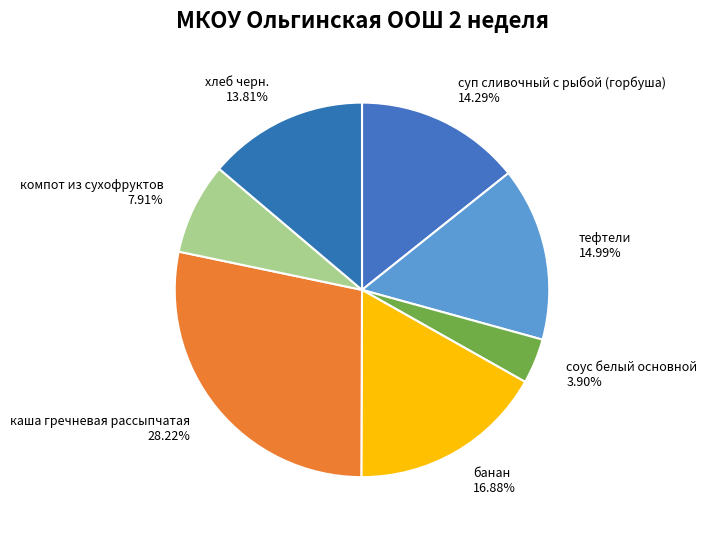

The соус белый основной slice represents 4% of the pie. True or false?

True